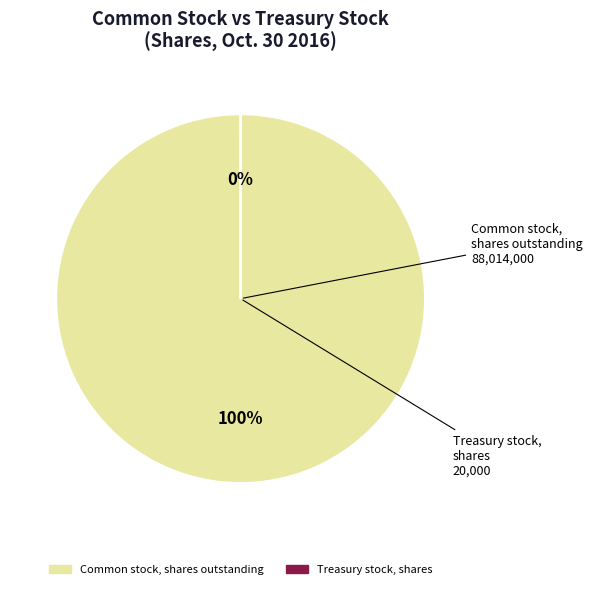

True or false: Common stock, shares outstanding accounts for 100% of the total.

True